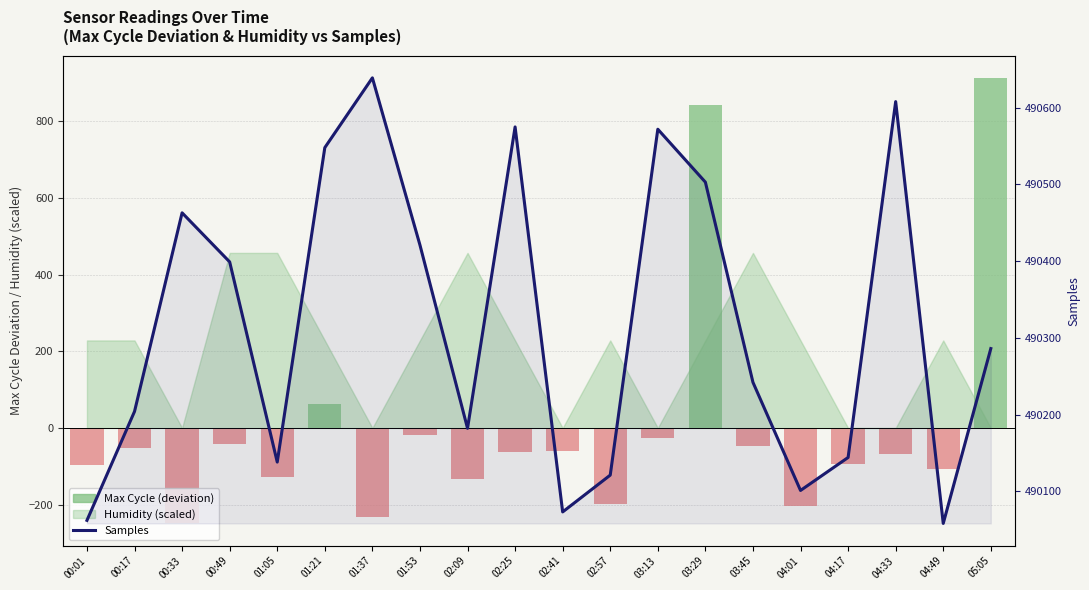

What is the label of the 7th bar from the right?

03:29